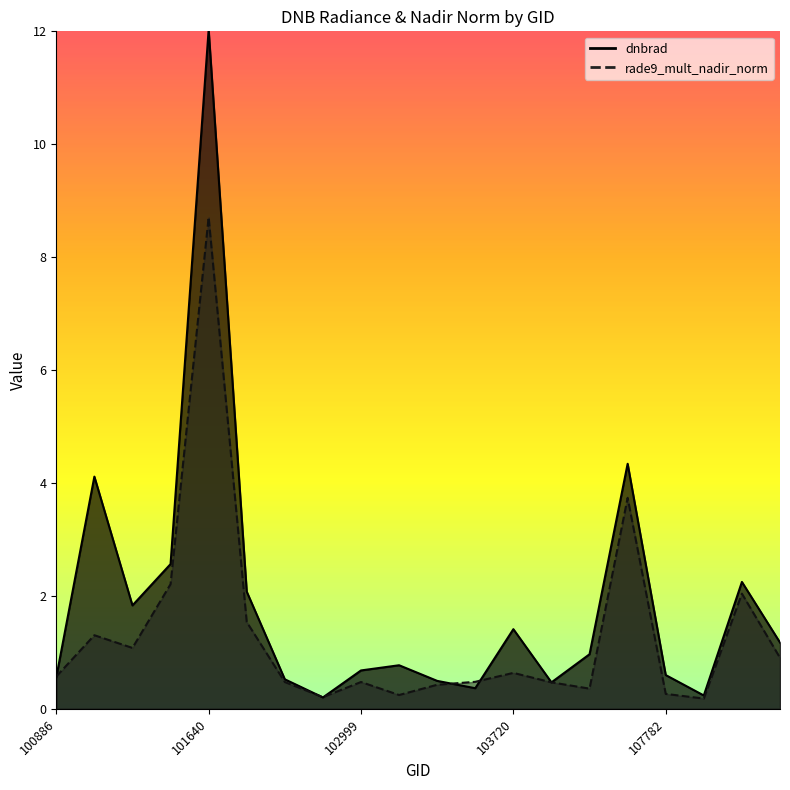

In rade9_mult_nadir_norm, how many points are lower than both neighbors (excluding endpoints)?

5